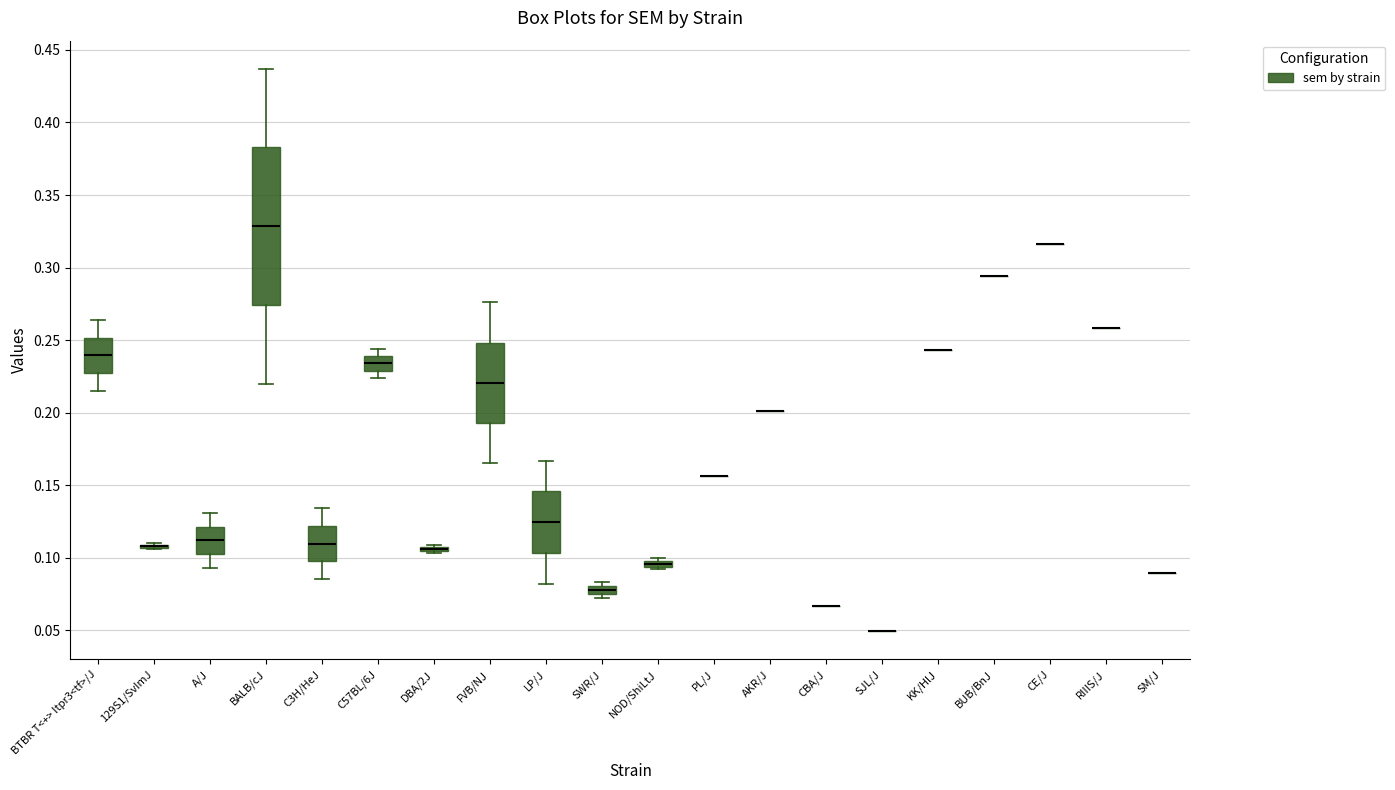

Where does the lower whisker of the box for FVB/NJ end on the y-axis? The values are not printed on the chart, so give them approximately, as read against the axis.

0.165